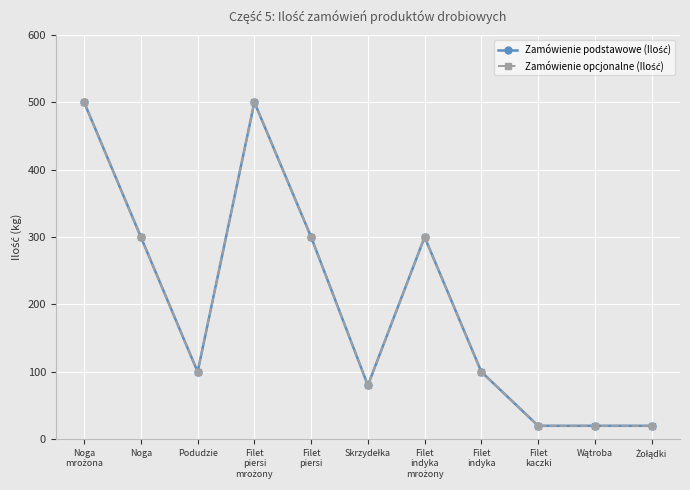

Does the chart have visible grid lines?

Yes